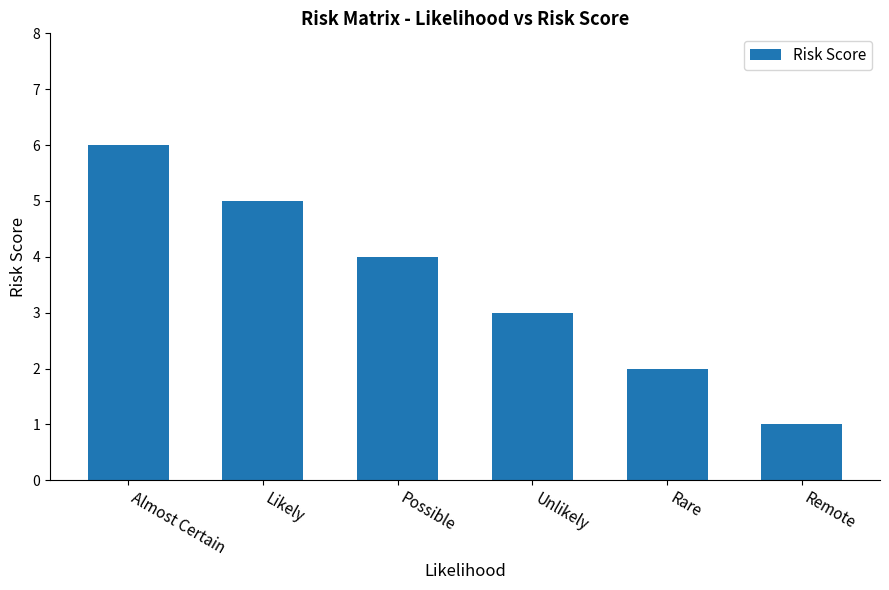

Reading left to right, what are all the values shown in this chart?

Almost Certain=6	Likely=5	Possible=4	Unlikely=3	Rare=2	Remote=1